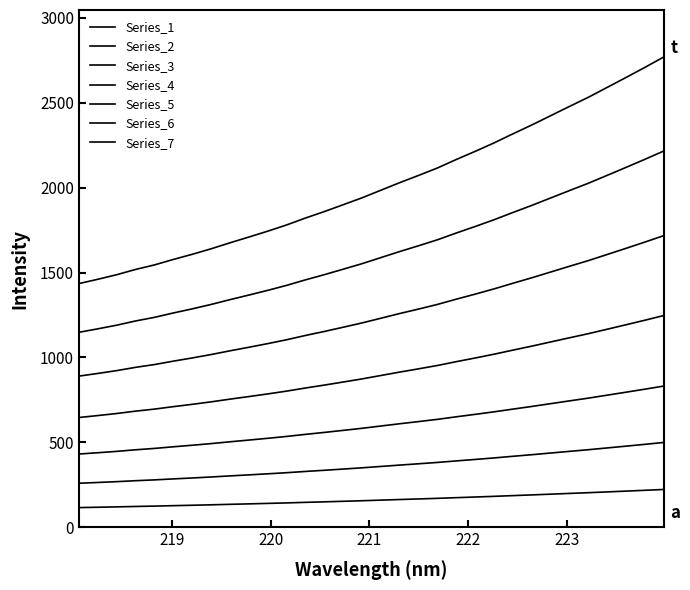

How many data points are less than 158?

16